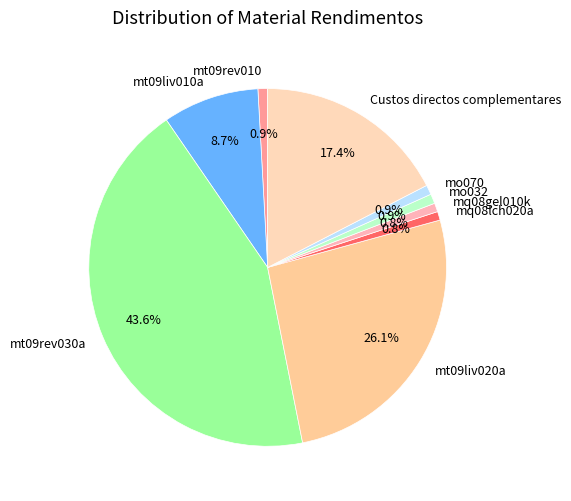

Between mq08gel010k and Custos directos complementares, which is larger?

Custos directos complementares